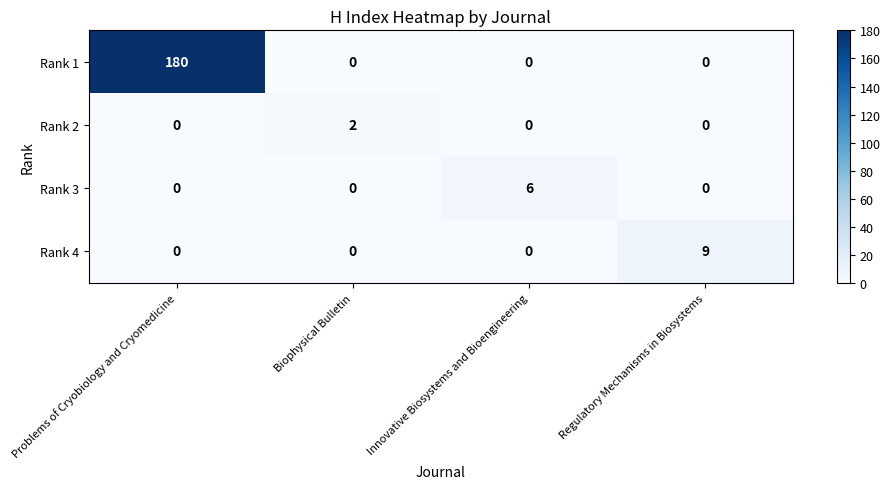

Reading left to right, transcribe all the data shown in this chart.

Rank 1: 180	0	0	0
Rank 2: 0	2	0	0
Rank 3: 0	0	6	0
Rank 4: 0	0	0	9